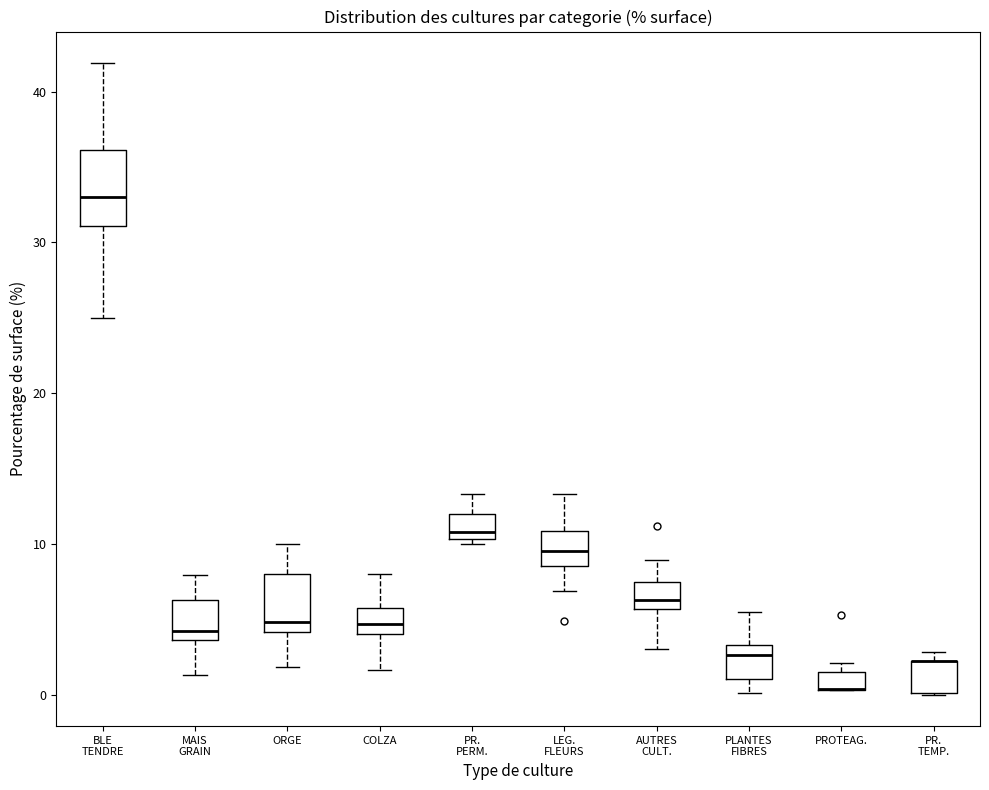

Where is the lower edge of the box for BLE TENDRE on the y-axis? The values are not printed on the chart, so give them approximately, as read against the axis.

31